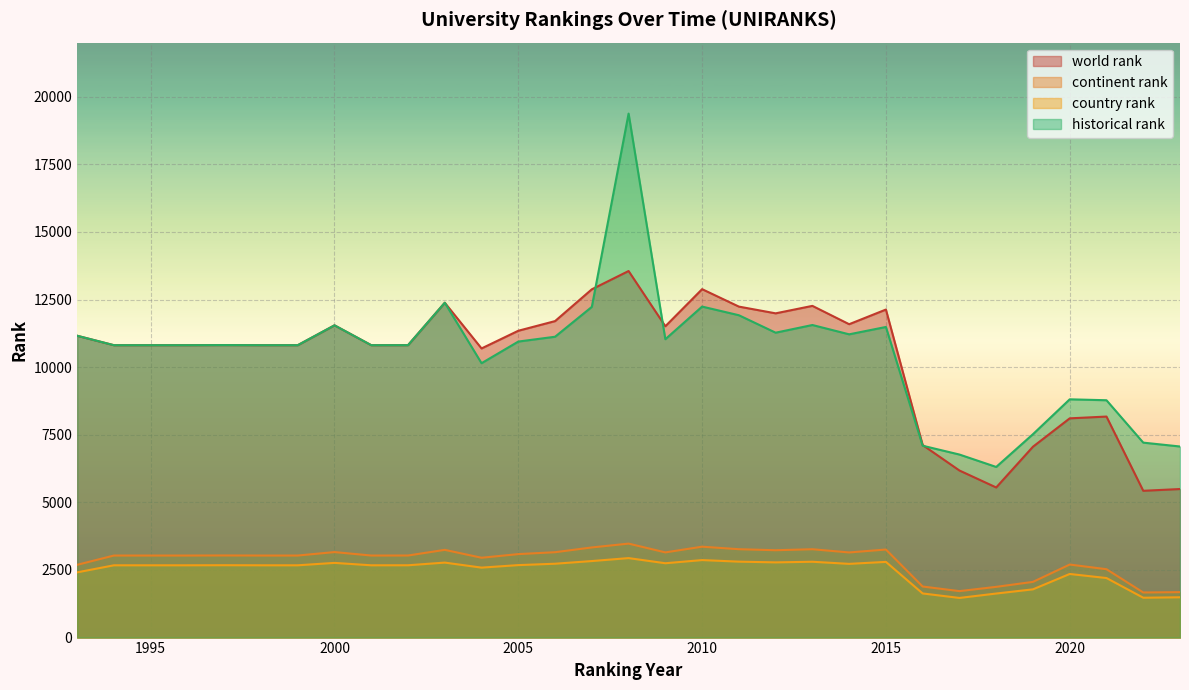

What are all the series names shown in the legend?

world rank, continent rank, country rank, historical rank